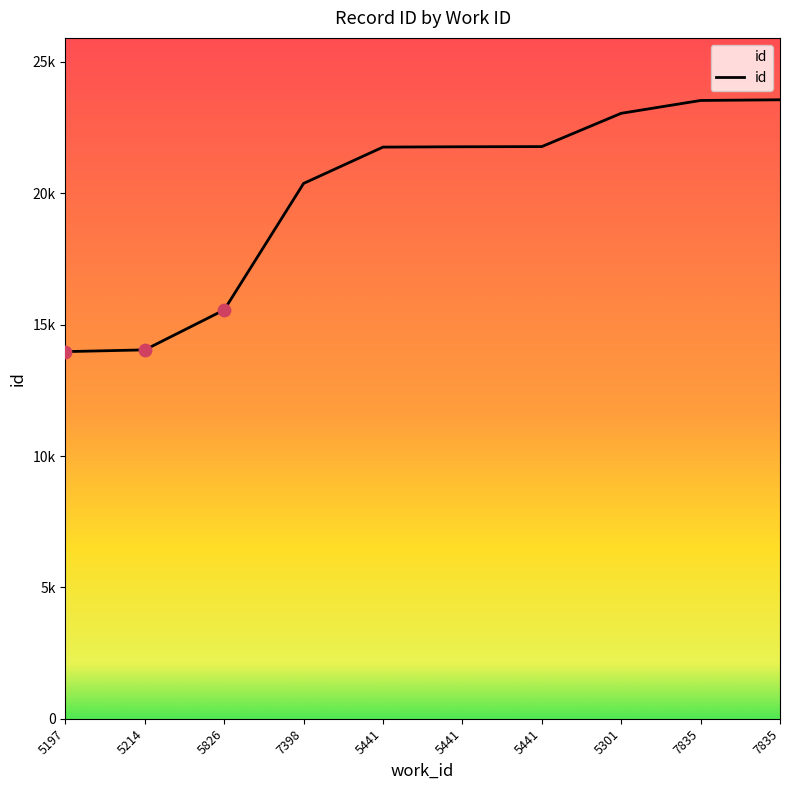

Does the chart have visible grid lines?

No